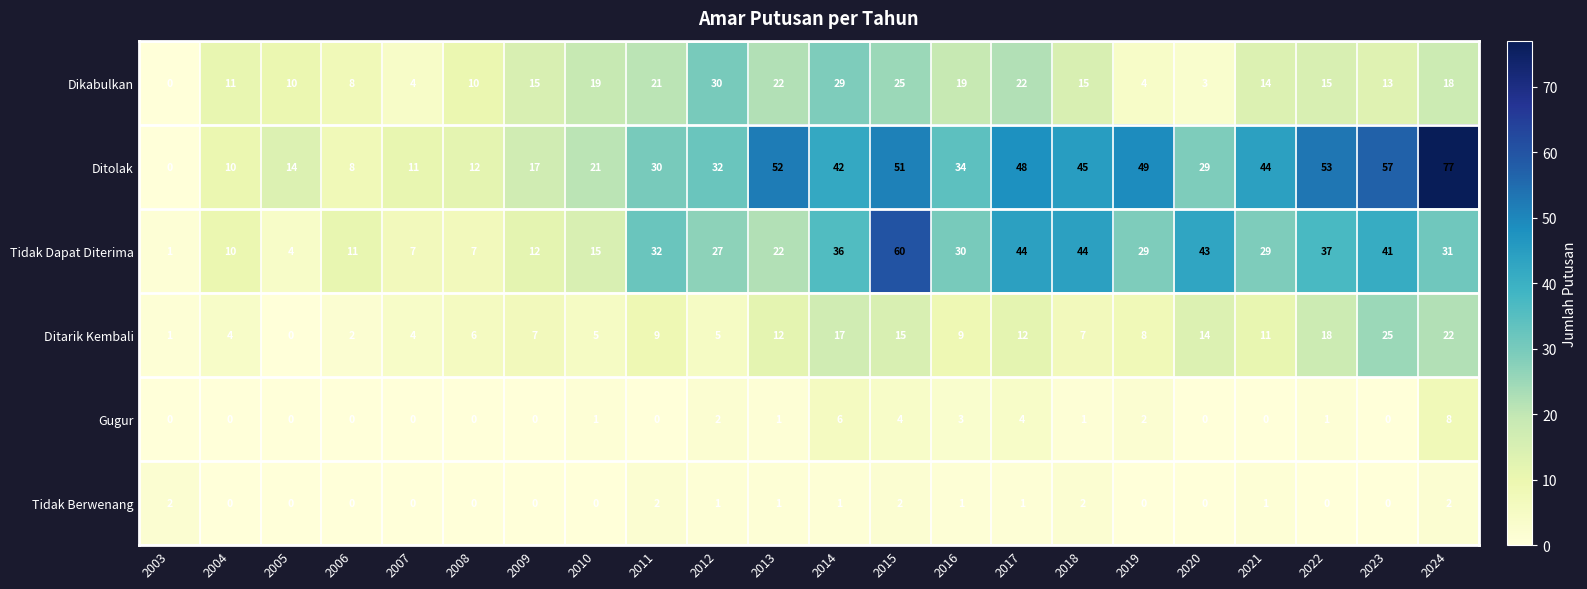

What is the sum of the Tidak Dapat Diterima values at 2016 and 2021?

59